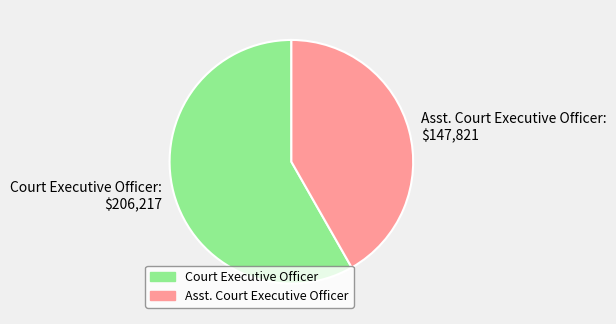

Which category accounts for the majority?

Court Executive Officer: $206,217